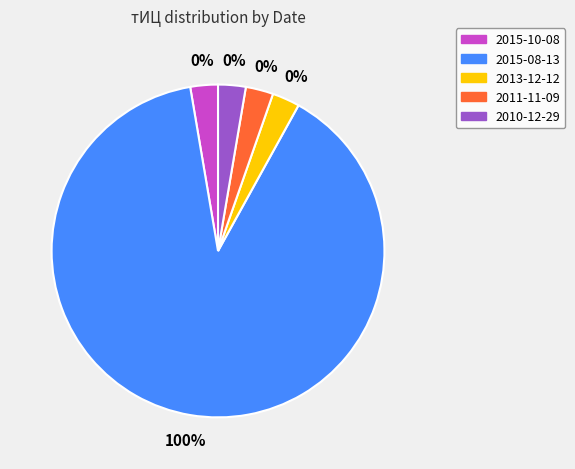

Count the number of slices in the pie.

5